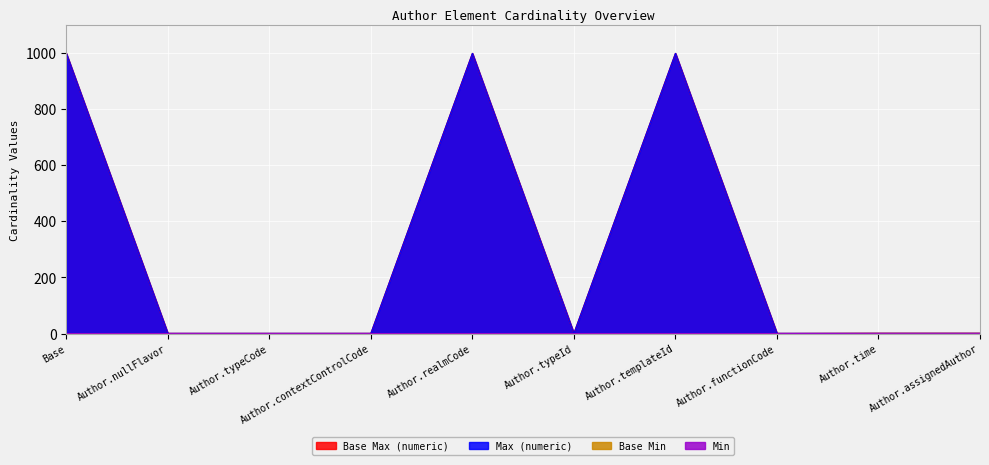

What is the difference between the maximum and second lowest values in the Min series?

1